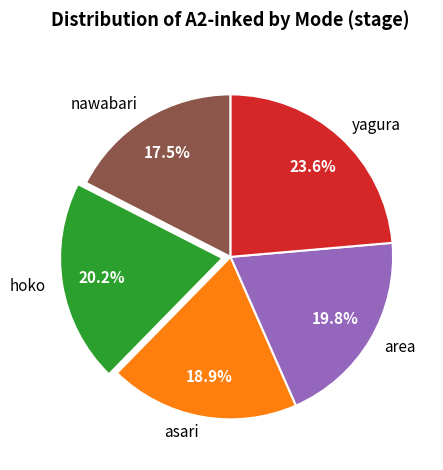

To the nearest percent, what percentage of the pie is yagura?

24%